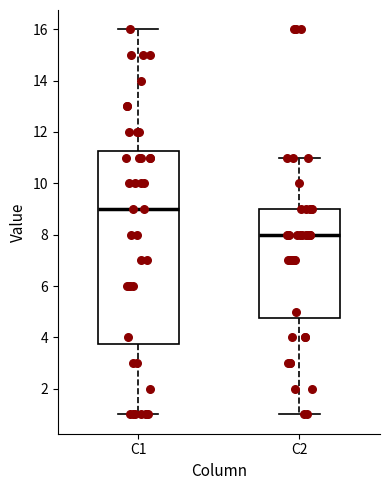

Where does the median line of the box for C2 sit on the y-axis? The values are not printed on the chart, so give them approximately, as read against the axis.

8.0